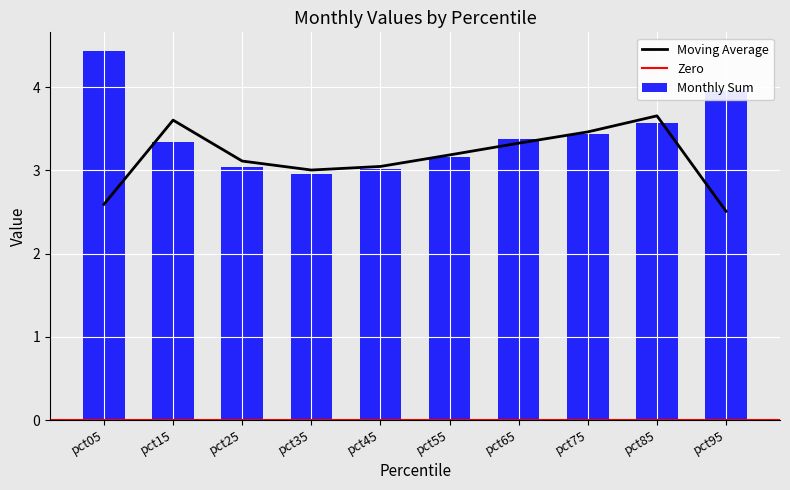

Is it true that Moving Average equals 2.6 at pct05?

True